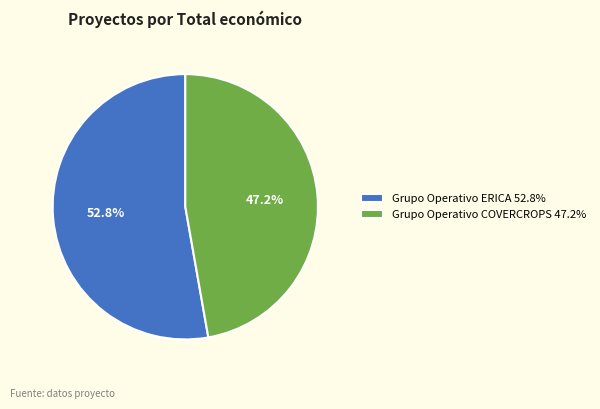

How many slices are in this pie chart?

2